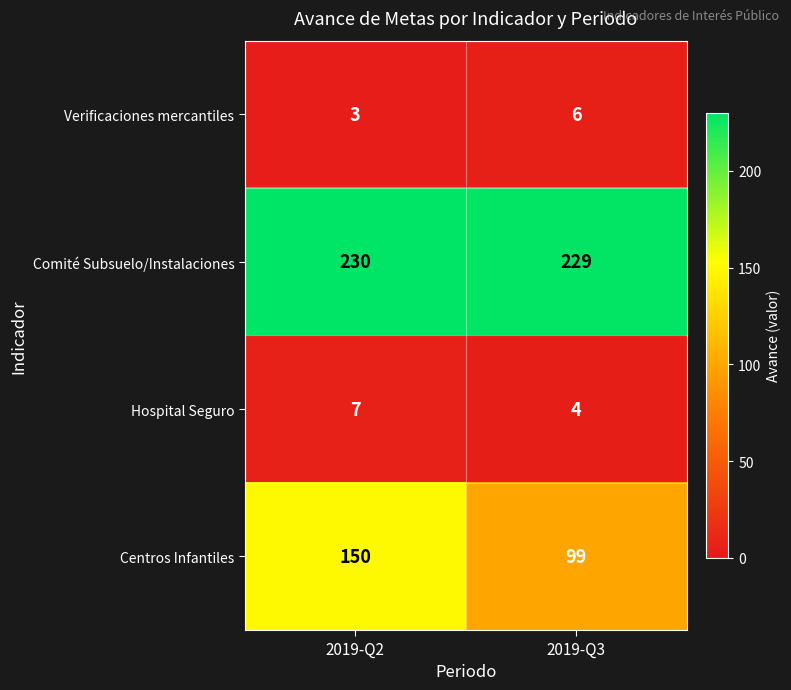

Rank the categories by Comité Subsuelo/Instalaciones value from lowest to highest.

2019-Q3, 2019-Q2